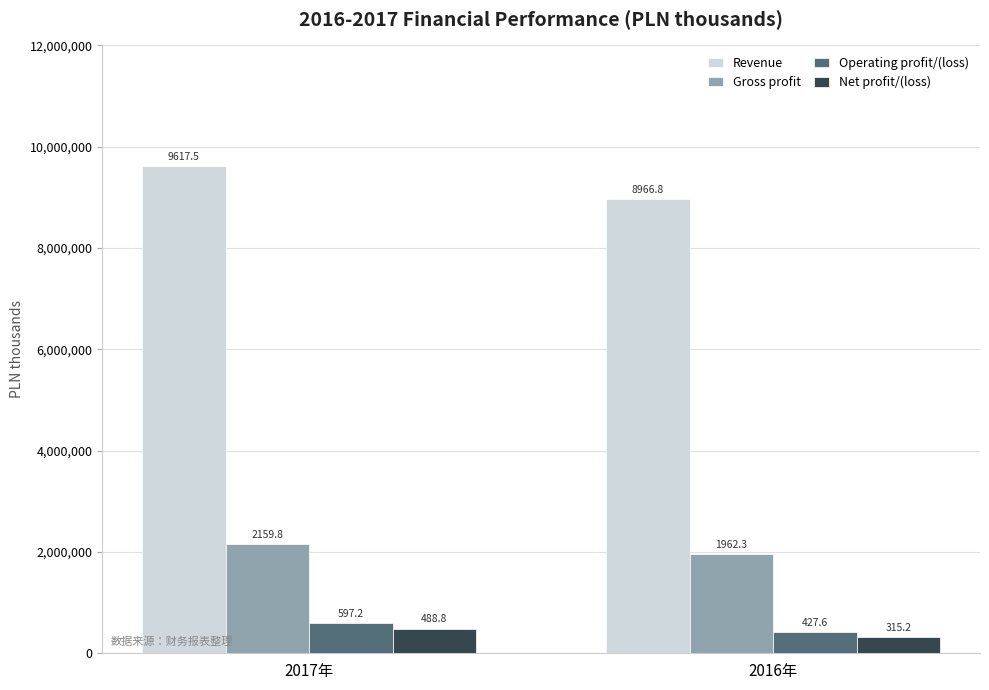

What are all the series names shown in the legend?

Revenue, Gross profit, Operating profit/(loss), Net profit/(loss)